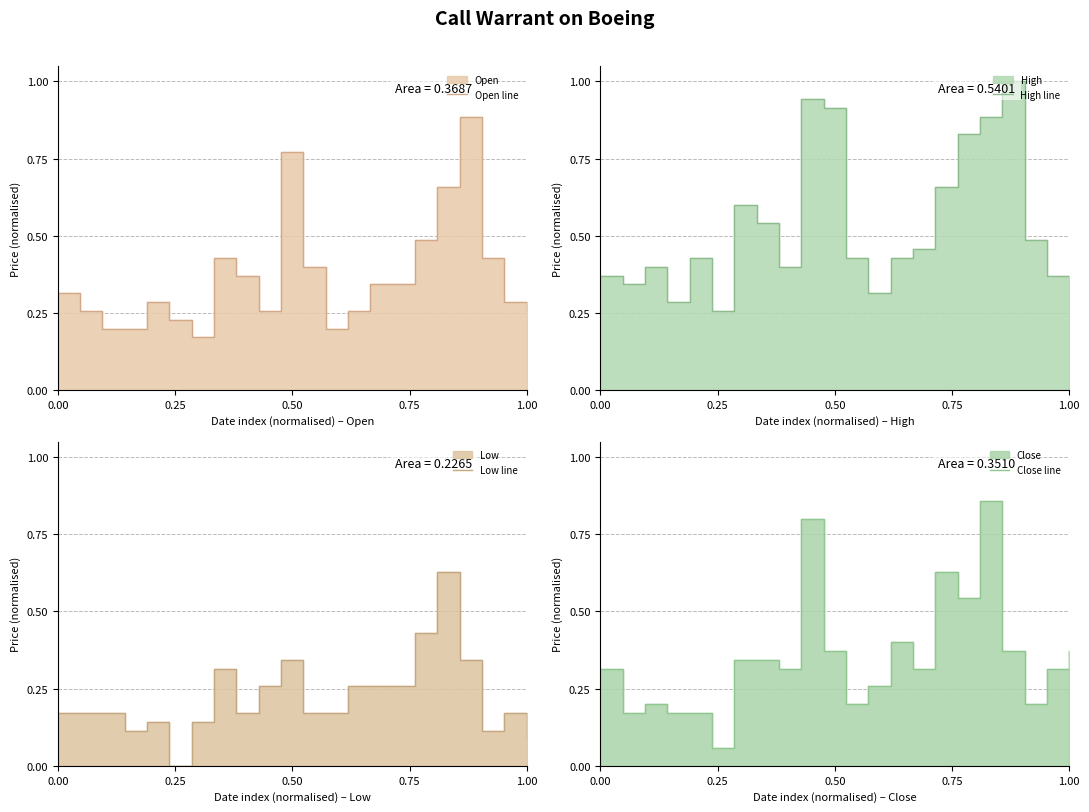

What is the value of the Close line point at the 11th from the left?

0.4